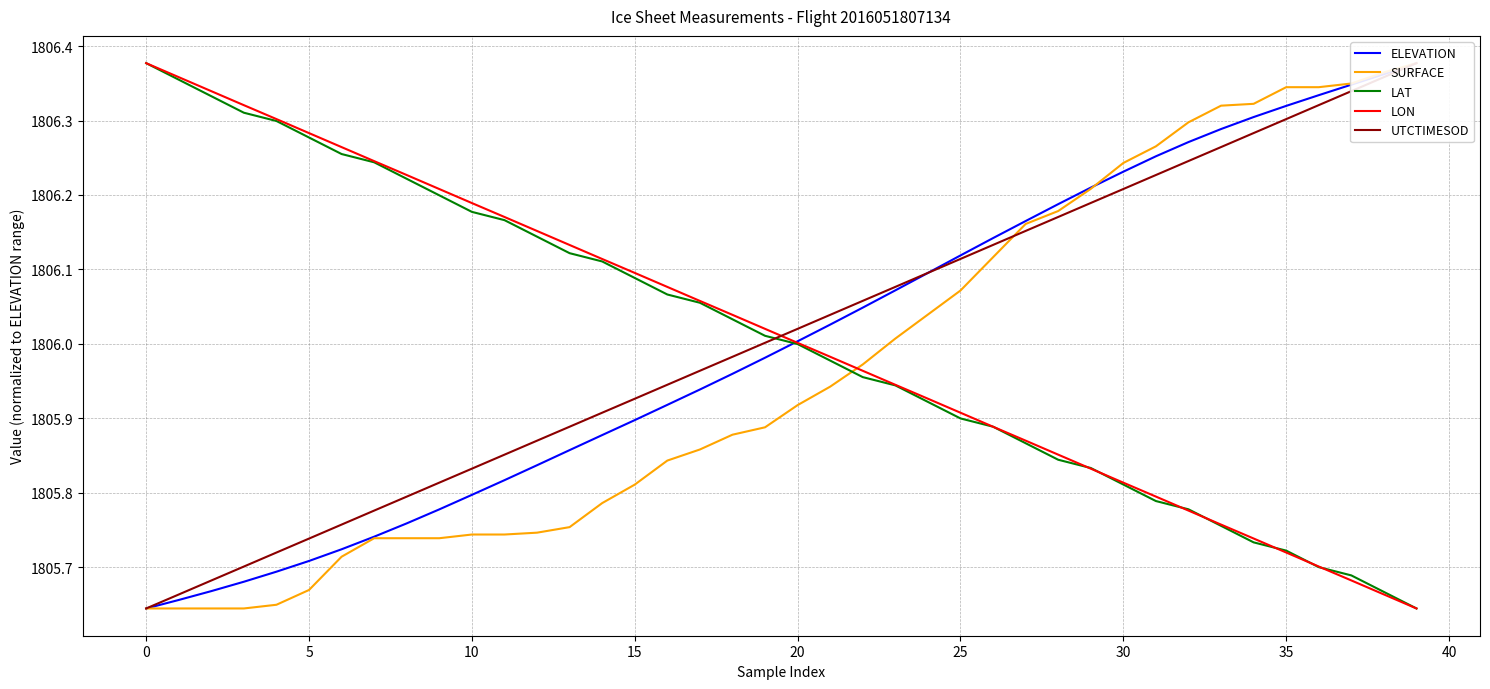

Is the value of UTCTIMESOD at 11 greater than the value of ELEVATION at 25?

Yes